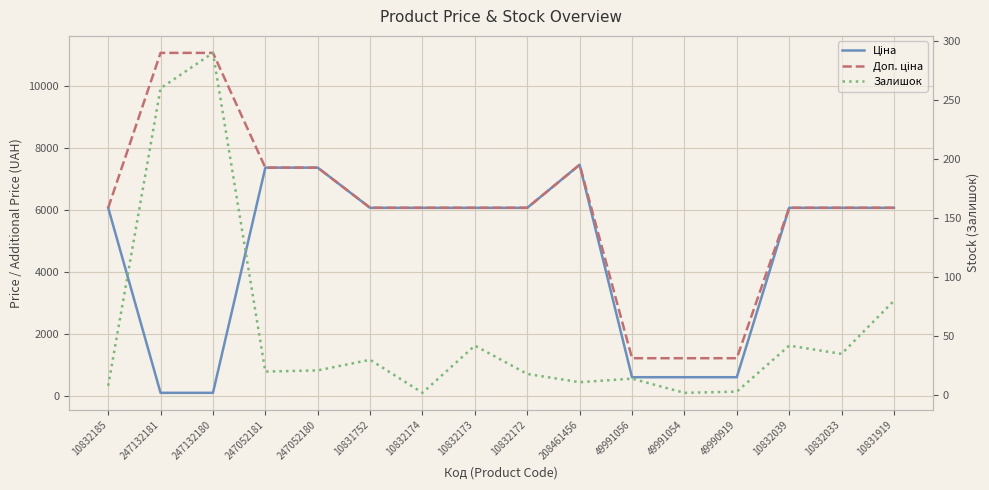

How many lines are shown in the chart?

3